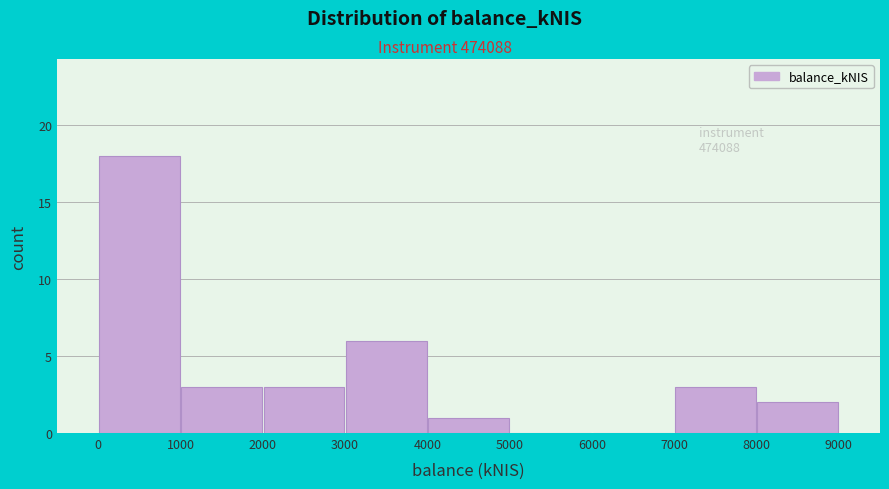

Which range on the x-axis has the tallest bar?

0 to 1000